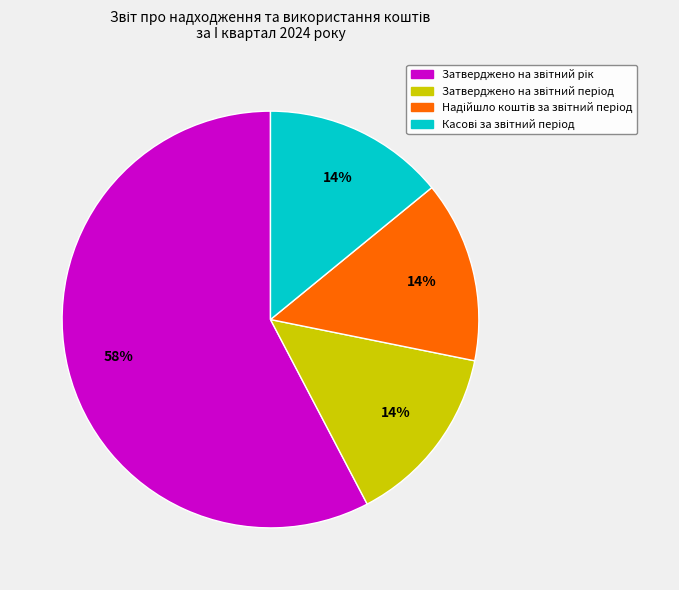

To the nearest percent, what is the difference between the largest and smallest slice percentages?

44%